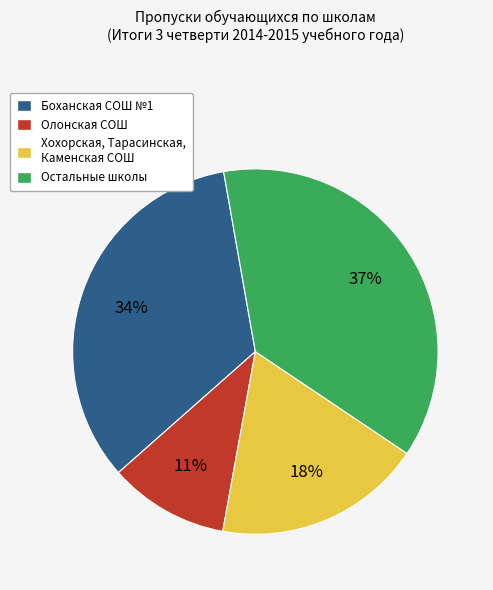

How many segments does this pie chart have?

4